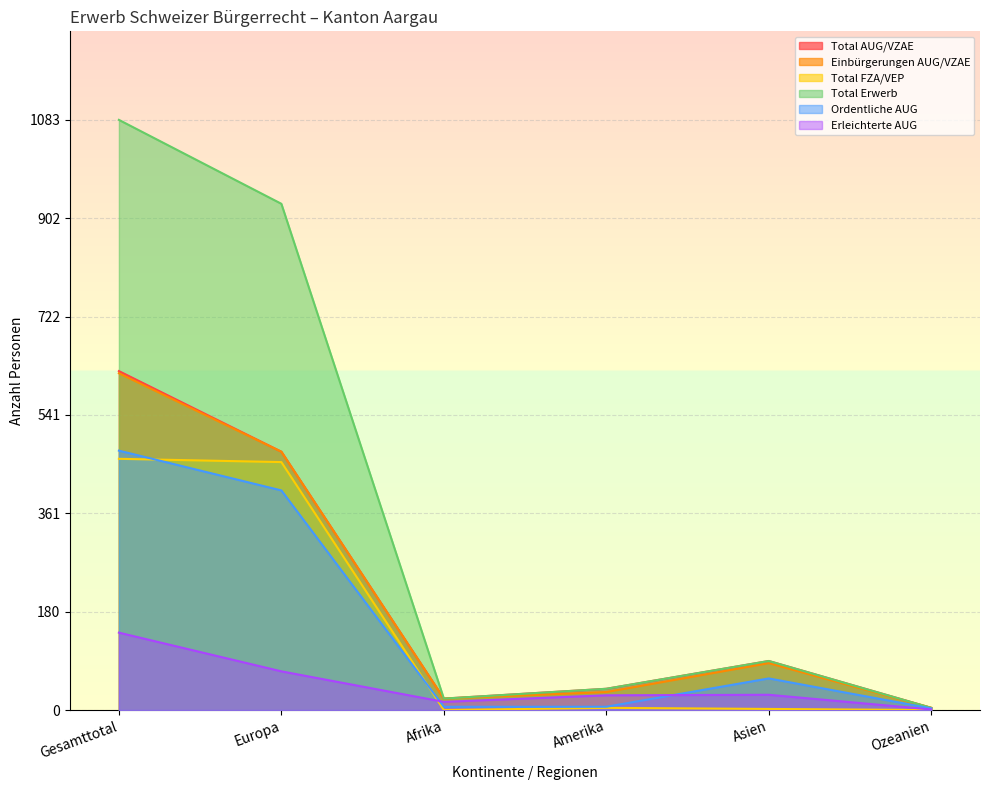

Between Afrika and Asien, which series saw the biggest shift?

Total AUG/VZAE